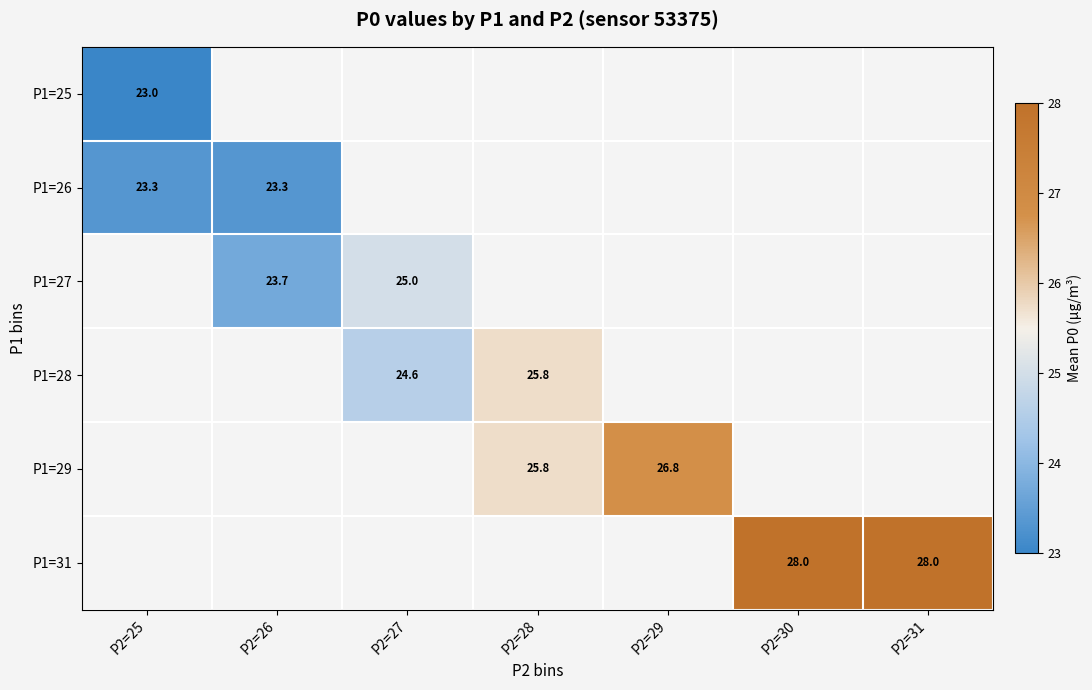

True or false: P1=26 has a value of 38.2 at P2=26.

False